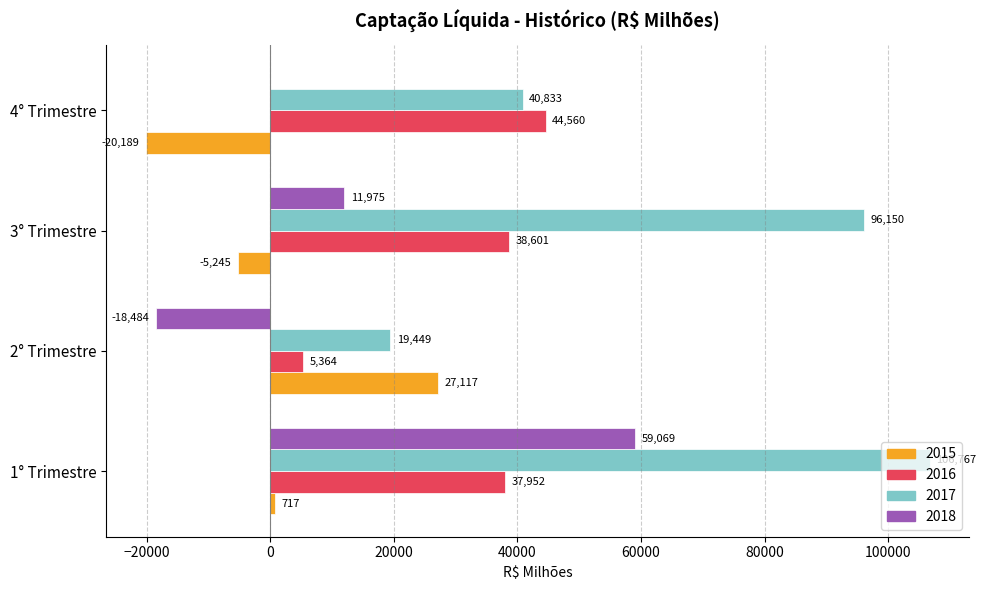

Where is 2015 nearest to the value 3463?

1° Trimestre